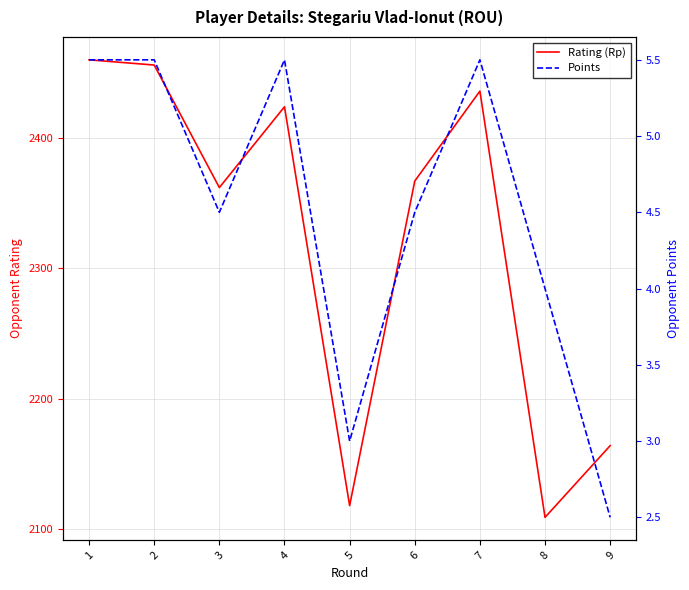

At which category does Rating (Rp) reach its first local valley?

3